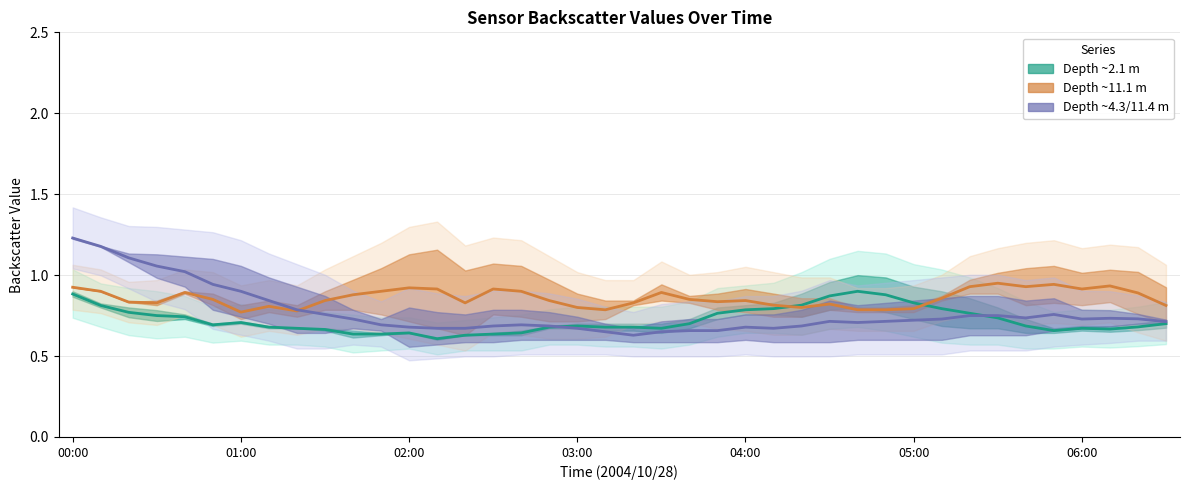

After their last crossing, which series has the higher values: Depth ~2.1 m or Depth ~11.1 m?

Depth ~11.1 m